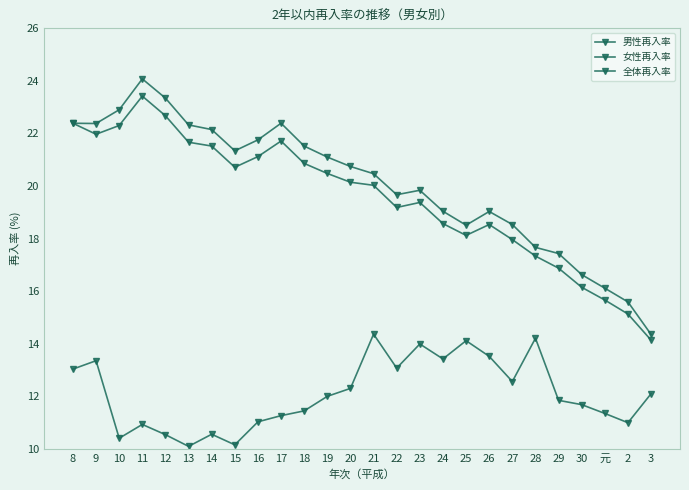

How many lines are shown in the chart?

3